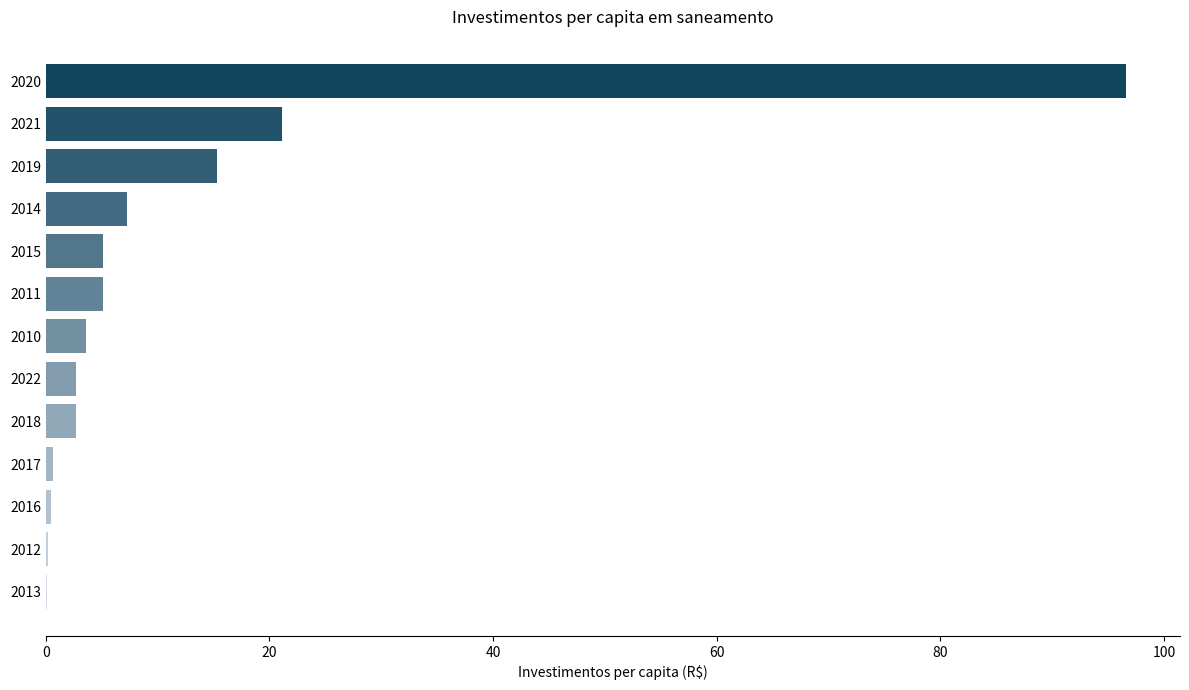

What is the sum of the values at 2019 and 2018?

18.0